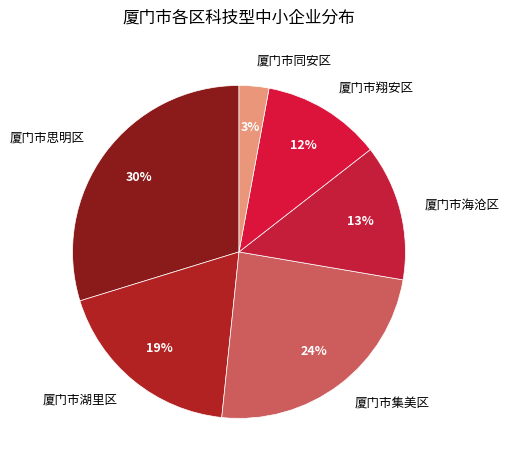

Count the number of slices in the pie.

6